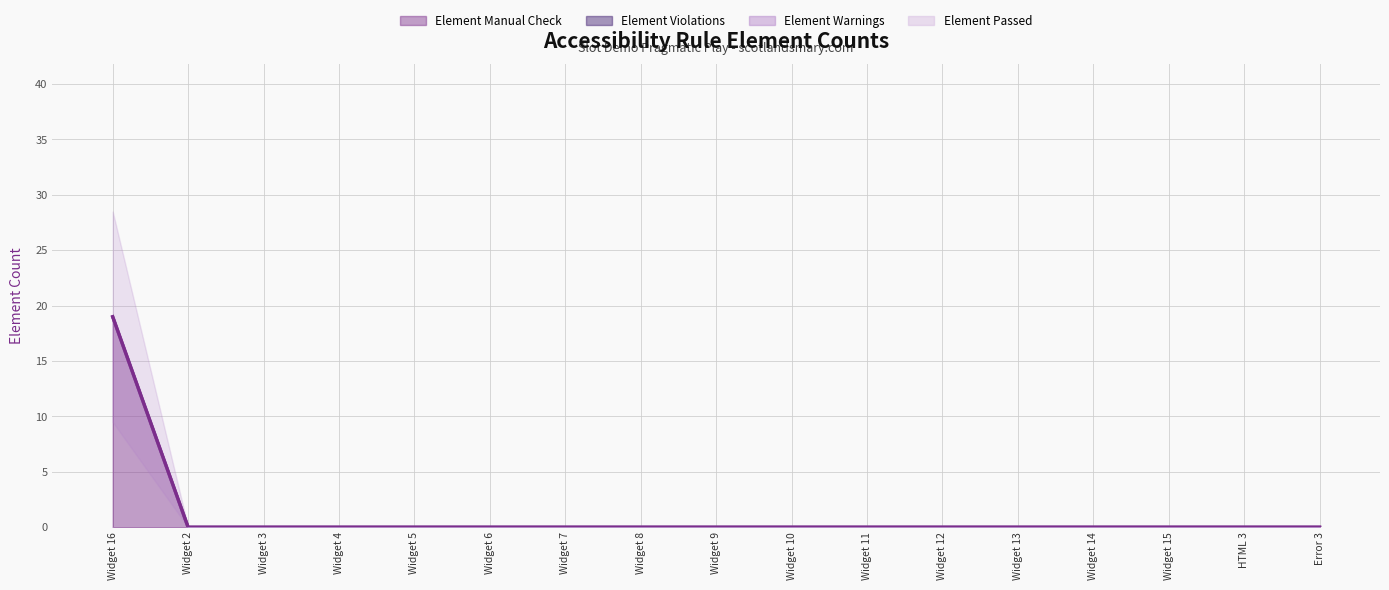

What are all the series names shown in the legend?

Element Manual Check, Element Violations, Element Warnings, Element Passed